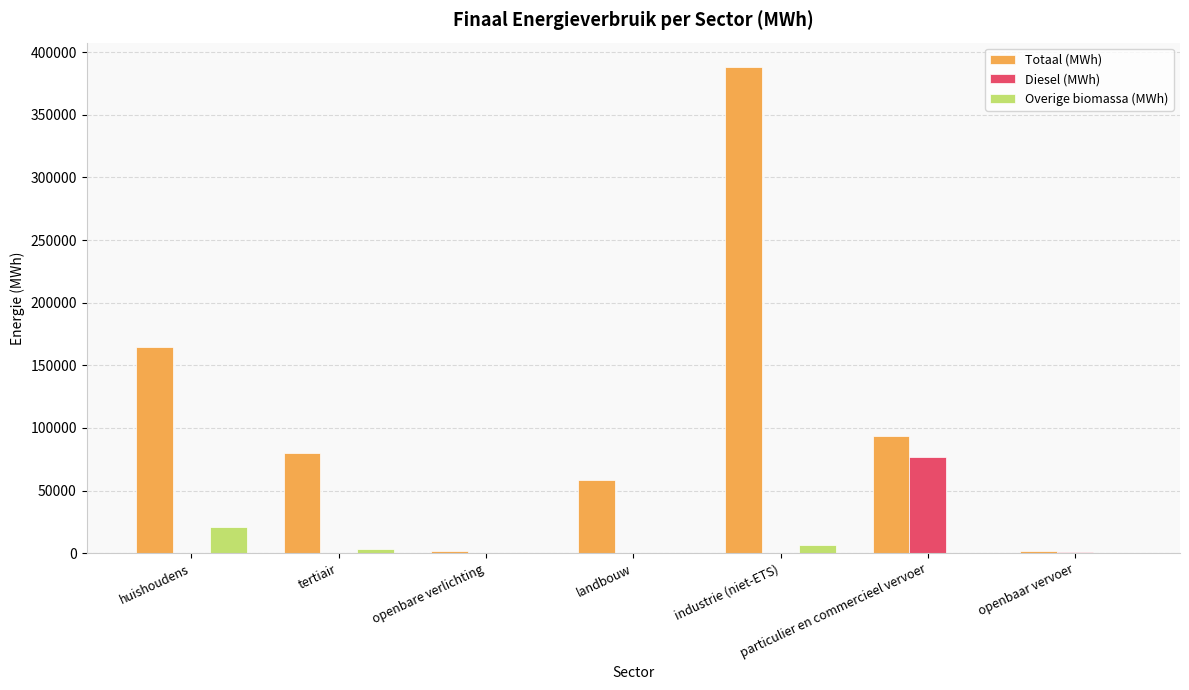

Is it true that Diesel (MWh) equals 0.0 at landbouw?

True